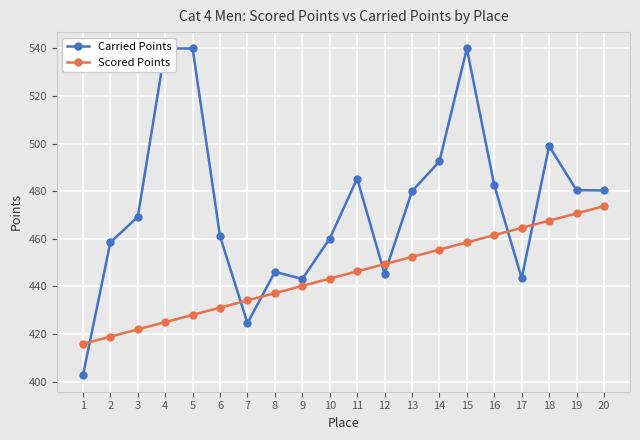

Which series ends up on top after the final intersection of Carried Points and Scored Points?

Carried Points